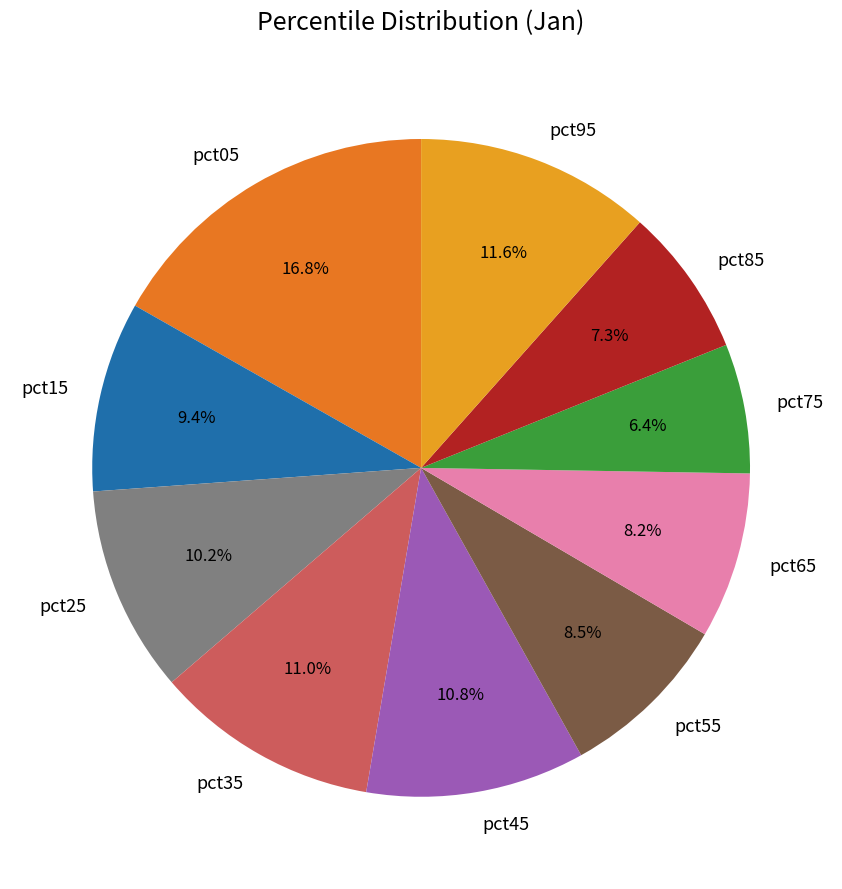

Count the number of slices in the pie.

10